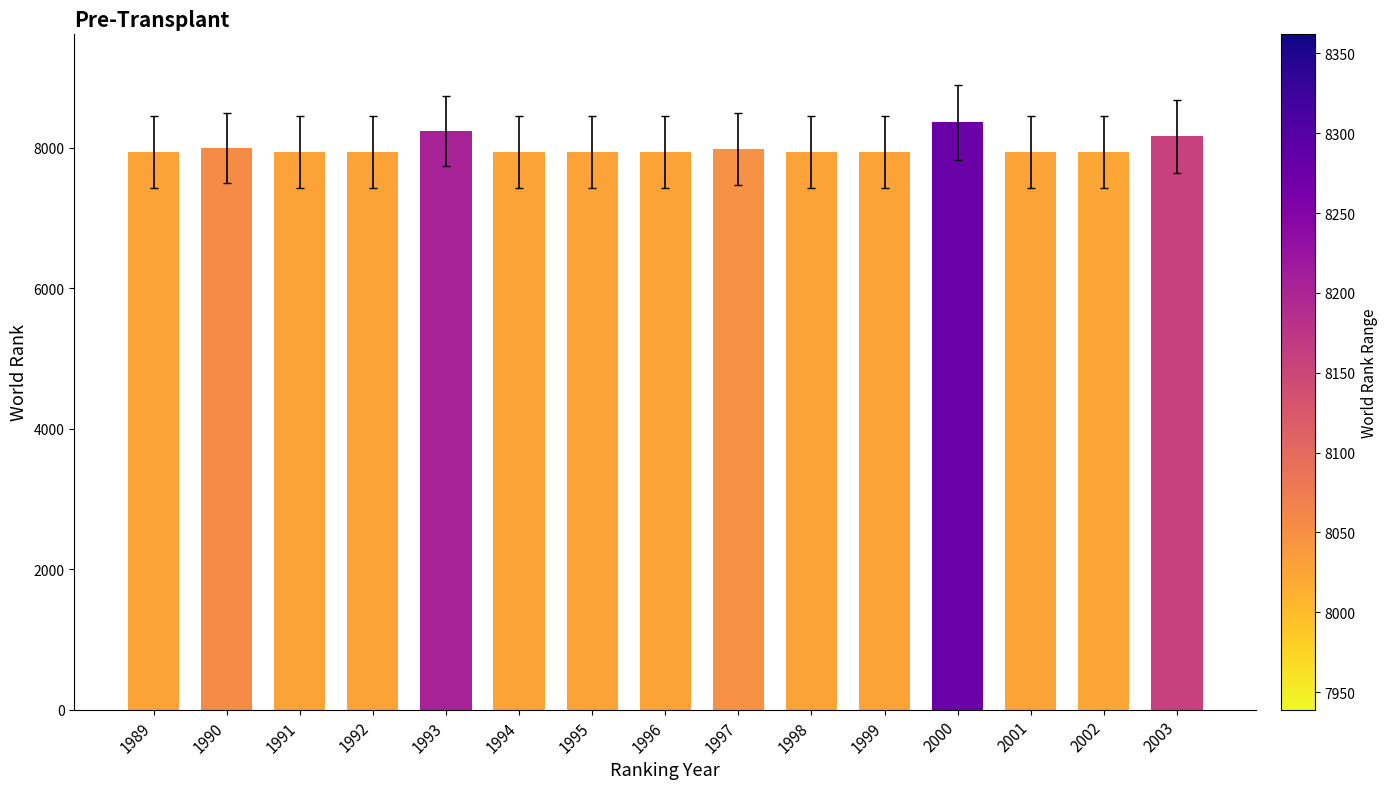

Which has a higher value, 2003 or 1996?

2003